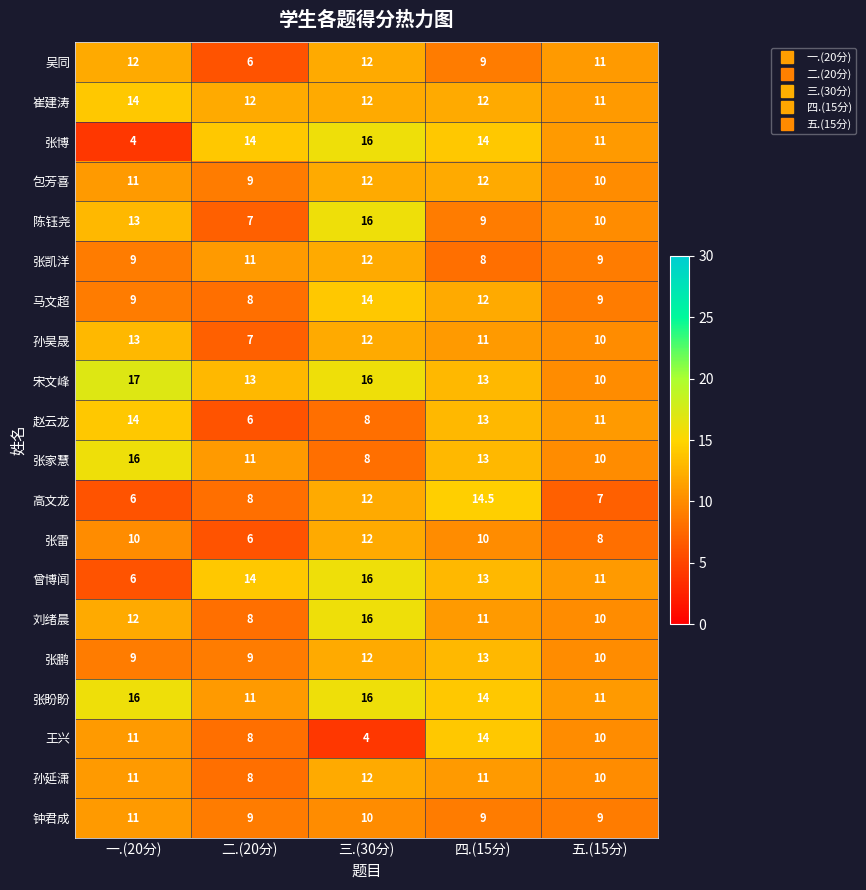

How many 张凯洋 values are between 9 and 11?

3